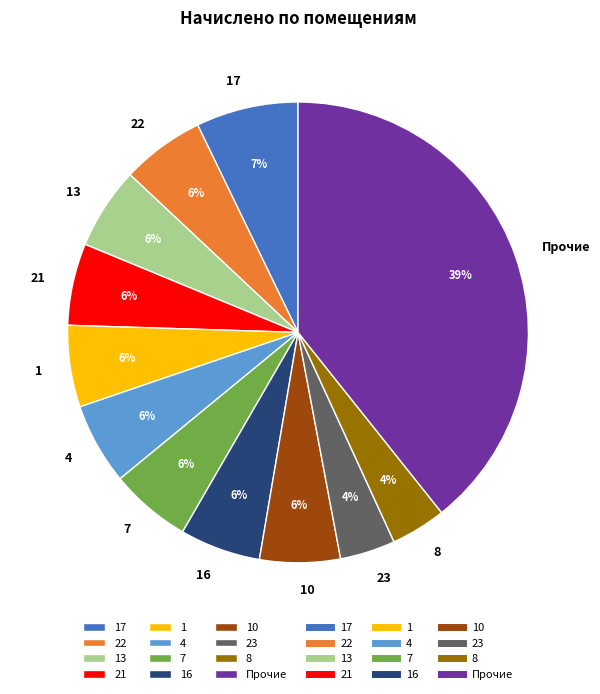

Which category has the biggest portion of the pie?

Прочие